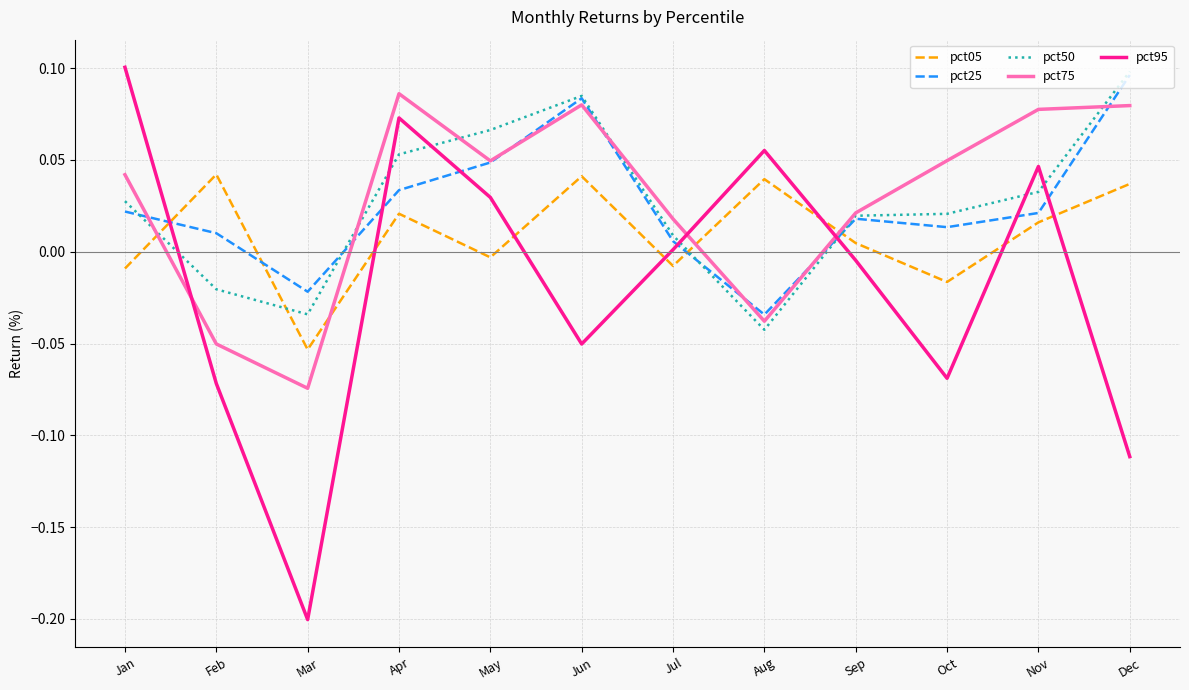

The pct25 series shows 0.0 at Jul. True or false?

True